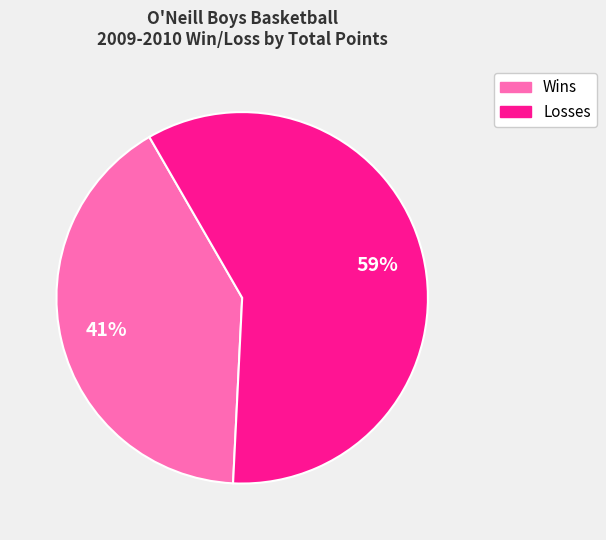

Is there any slice that represents more than half of the pie?

Yes